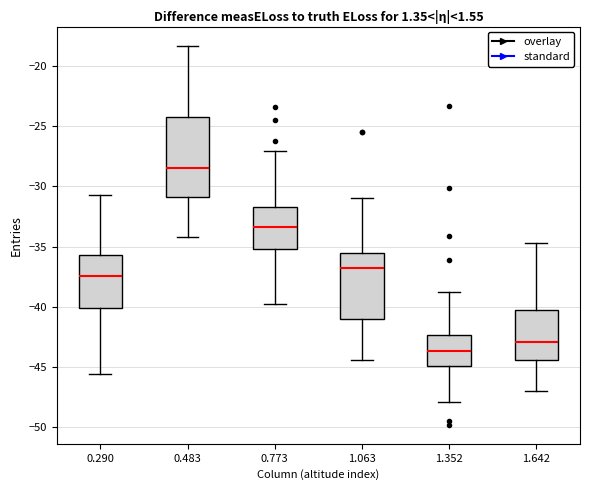

Where is the upper edge of the box at x = 0.290 on the y-axis? The values are not printed on the chart, so give them approximately, as read against the axis.

-35.5